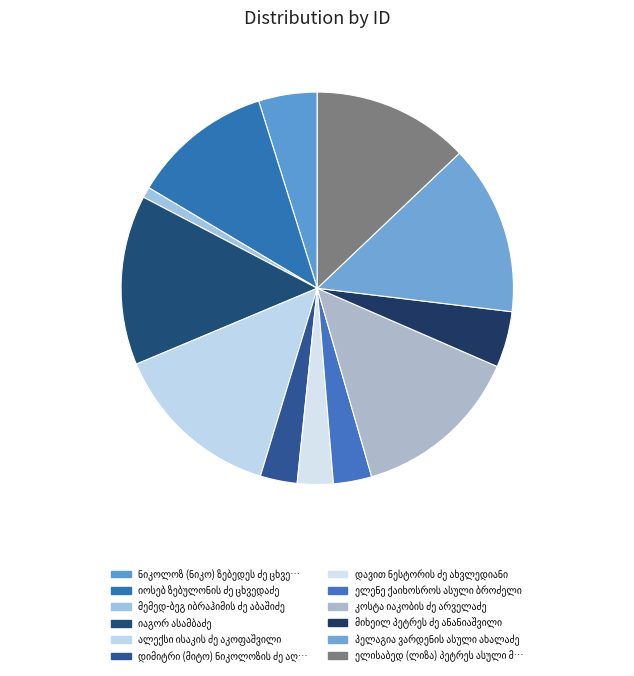

To the nearest percent, what is the combined percentage of იაგორ ასამბაძე and ნიკოლოზ (ნიკო) ზებედეს ძე ცხვედაძე?

19%